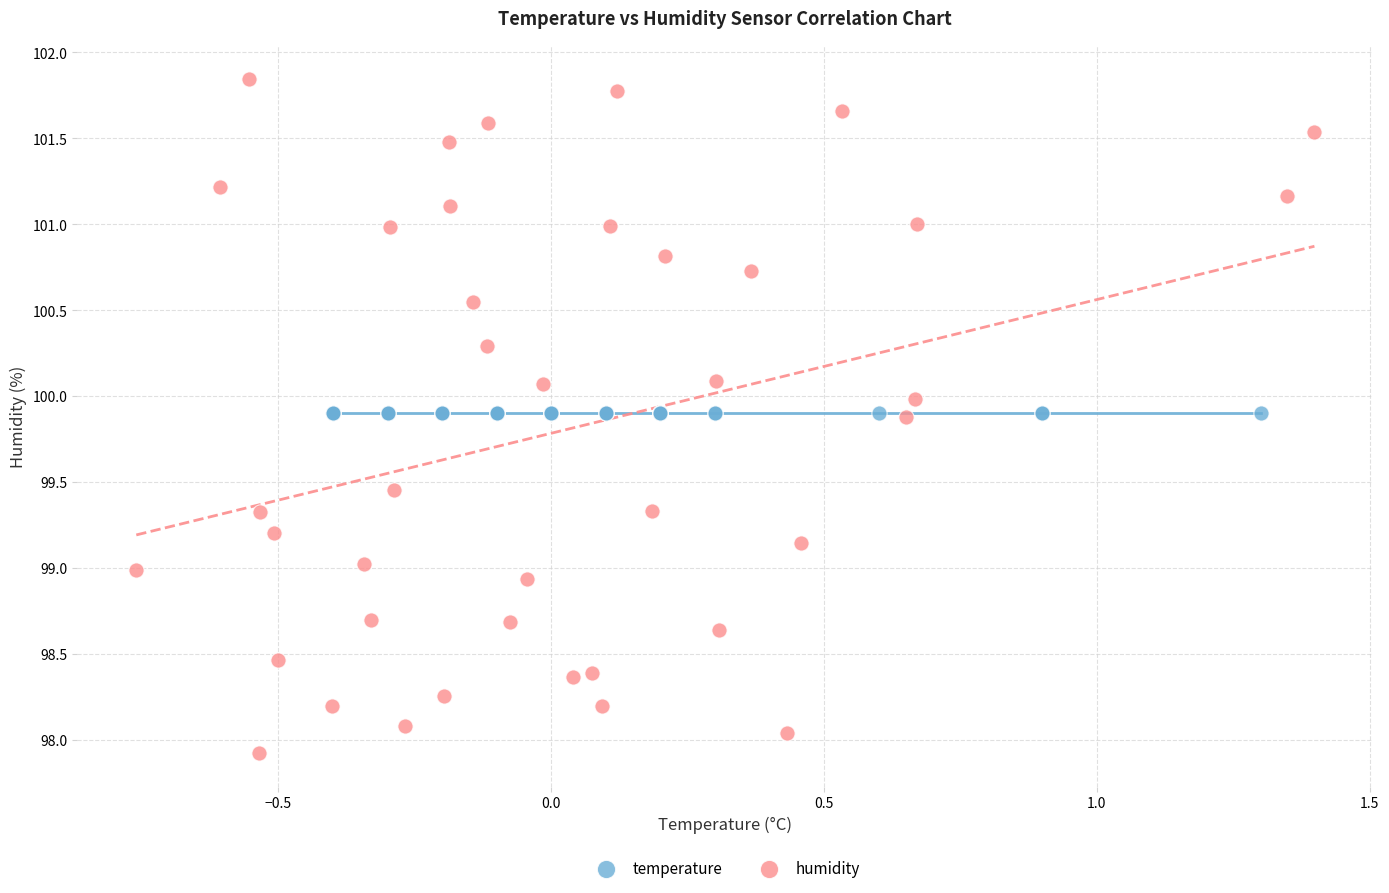

Which series contains the highest Y value?

humidity